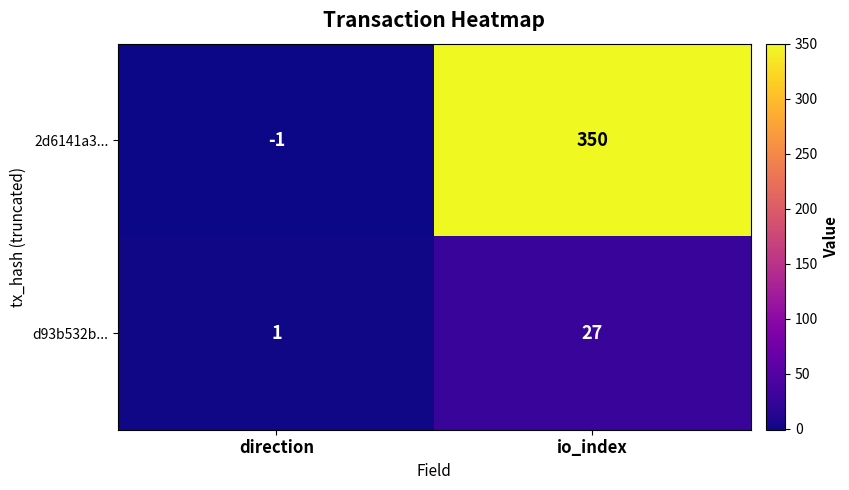

How many series are shown in this chart?

2